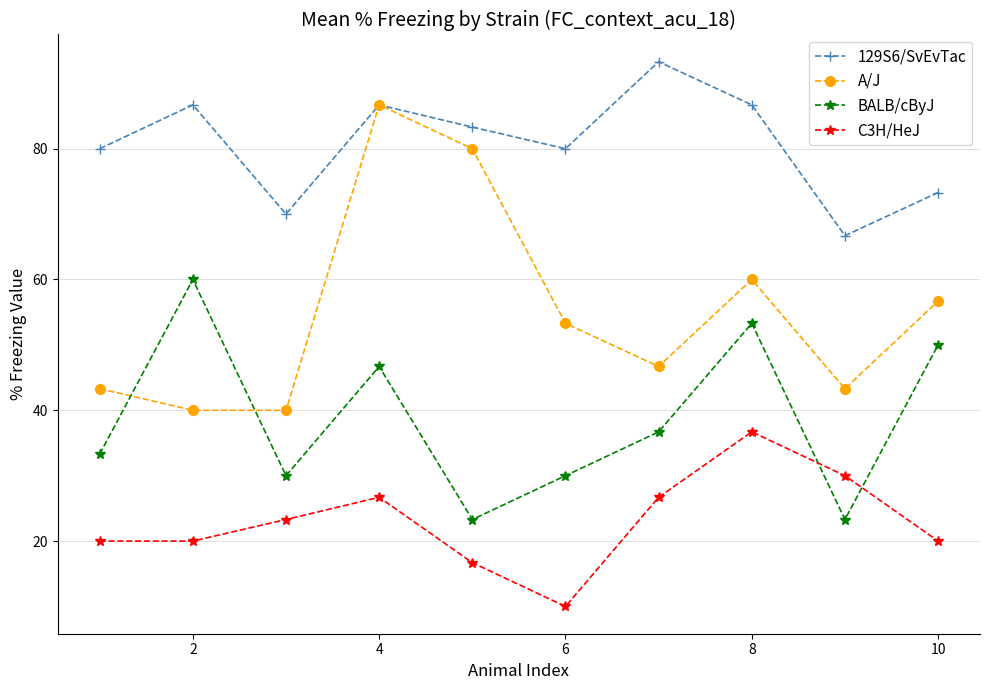

Which series has the widest spread of values?

A/J